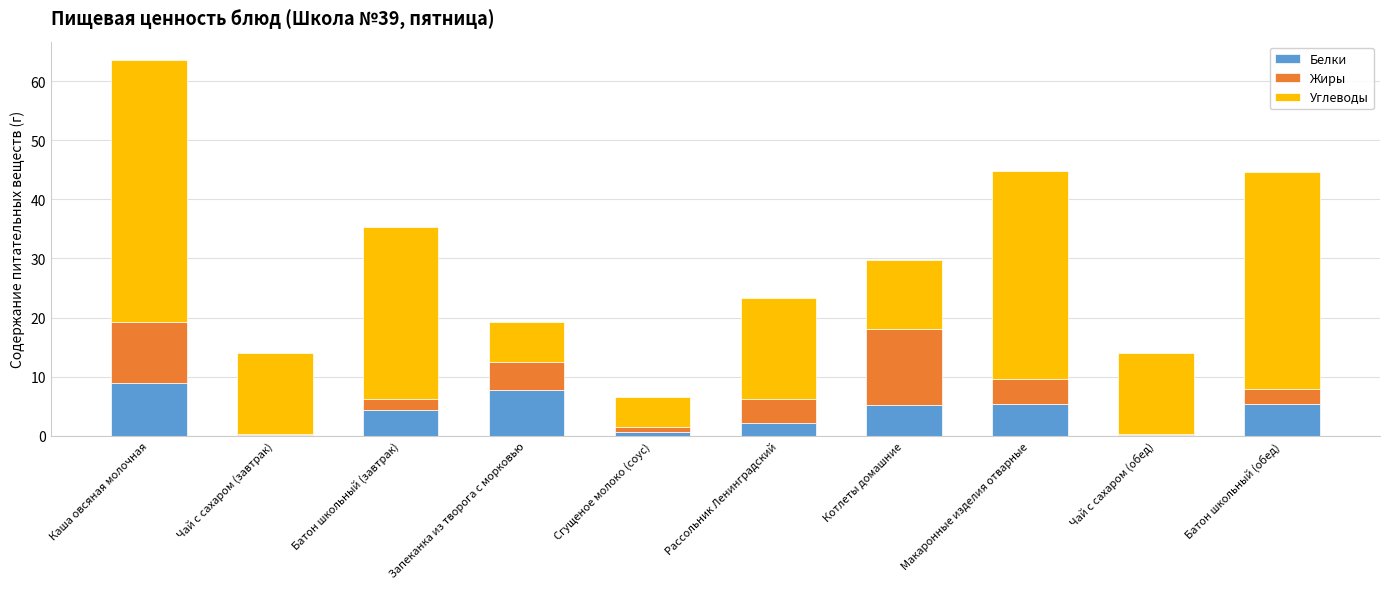

Does the chart contain stacked bars?

Yes